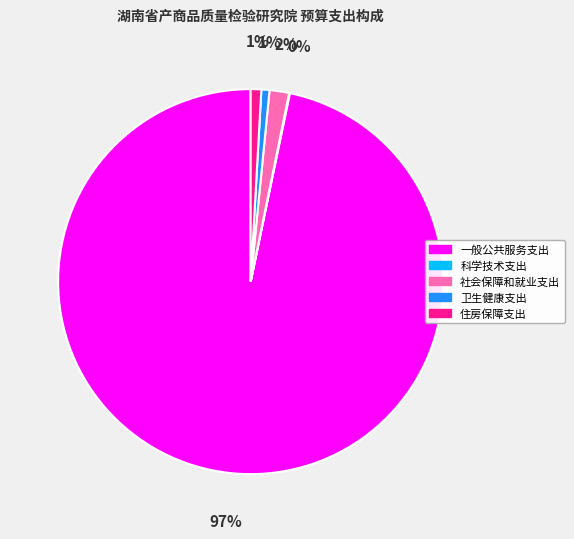

Which category has the biggest portion of the pie?

一般公共服务支出